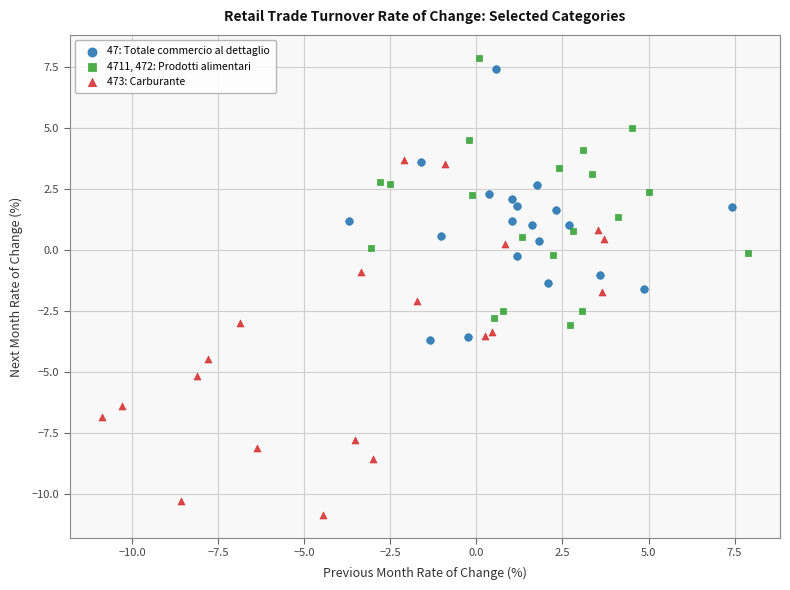

Which series has the largest Y range (max minus min)?

473: Carburante